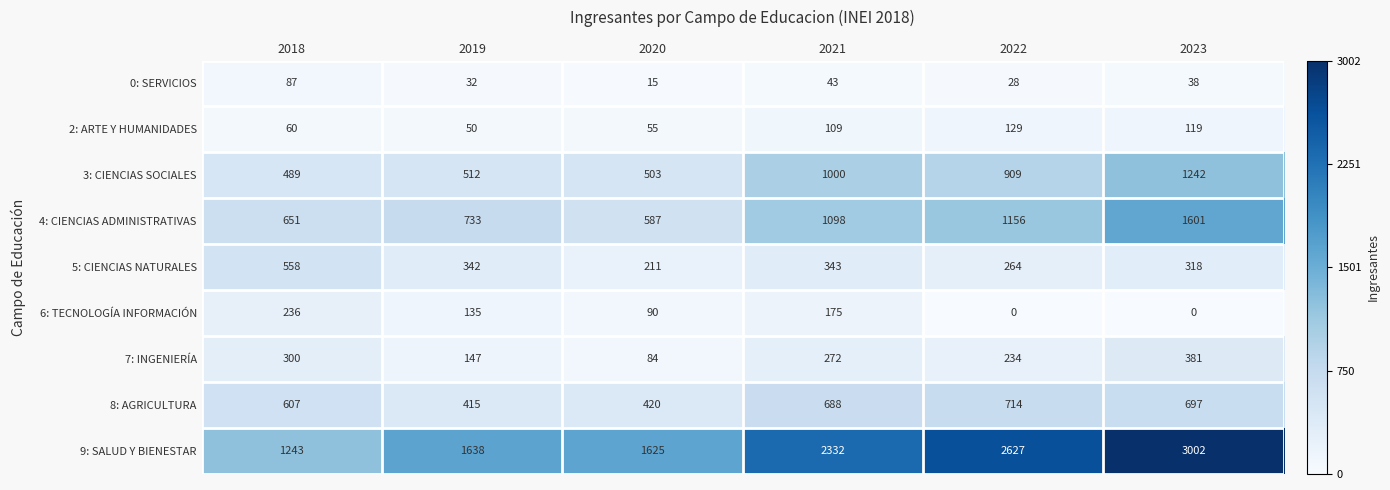

Rank the series by their maximum value, from highest to lowest.

9: SALUD Y BIENESTAR, 4: CIENCIAS ADMINISTRATIVAS, 3: CIENCIAS SOCIALES, 8: AGRICULTURA, 5: CIENCIAS NATURALES, 7: INGENIERÍA, 6: TECNOLOGÍA INFORMACIÓN, 2: ARTE Y HUMANIDADES, 0: SERVICIOS